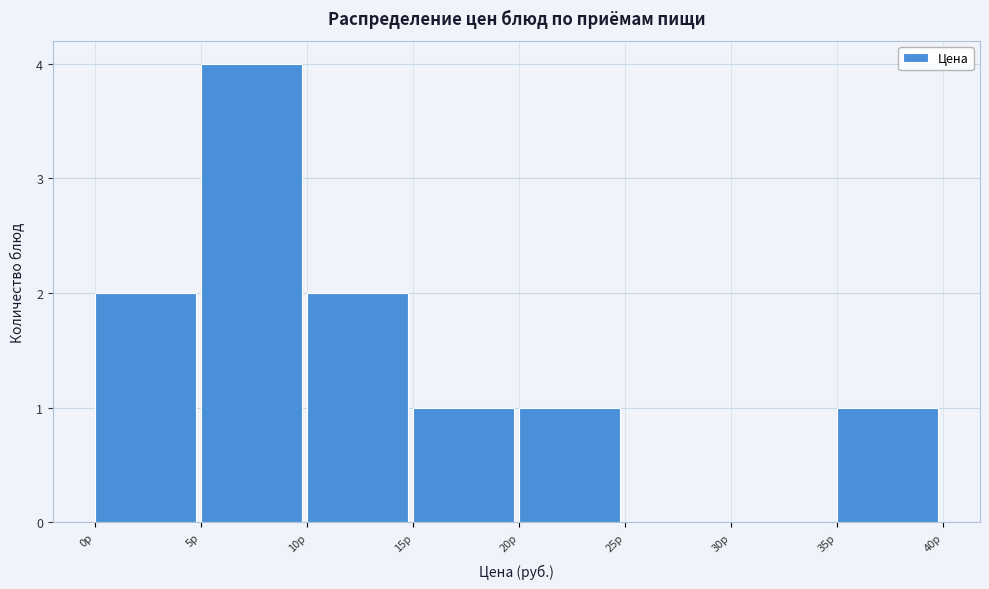

Reading left to right, transcribe this chart: for each bar, give the range it covers on the x-axis and its height. The values are not printed on the chart, so give them approximately, as read against the axis.

0 to 5: 2
5 to 10: 4
10 to 15: 2
15 to 20: 1
20 to 25: 1
25 to 30: 0
30 to 35: 0
35 to 40: 1